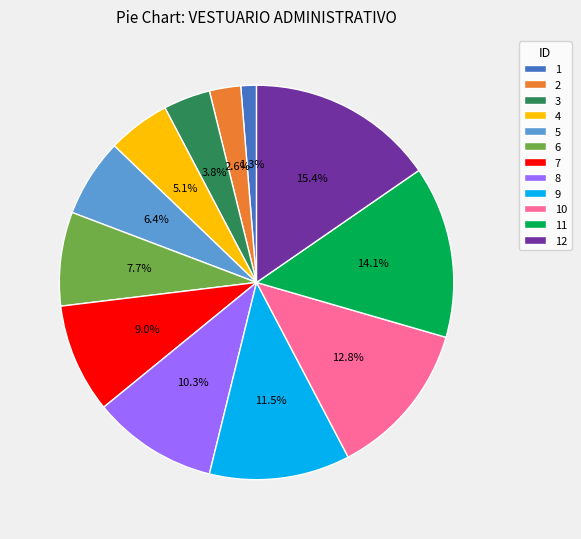

What percentage is the 8 slice, to the nearest percent?

10%